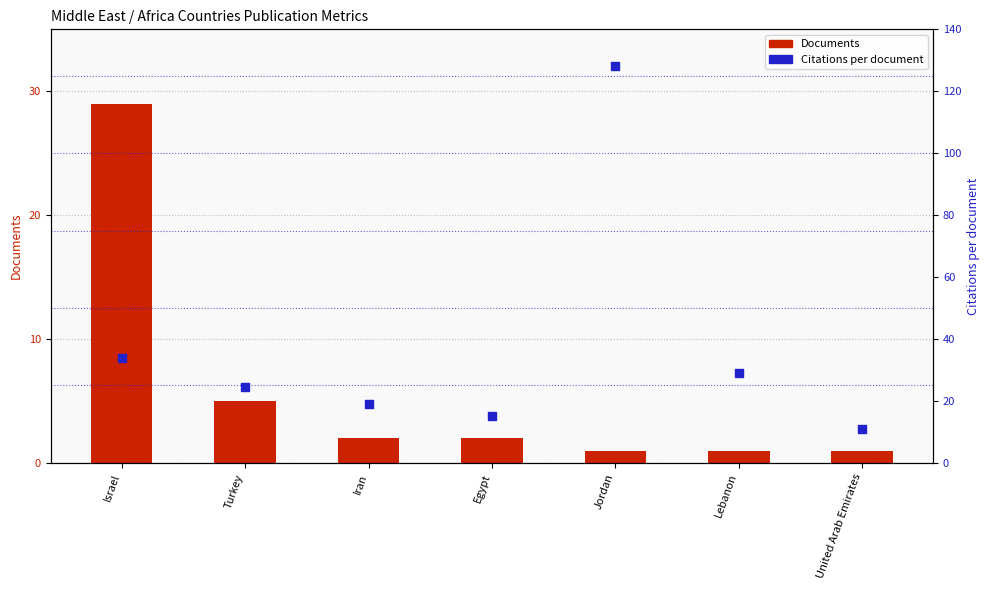

Which series has the largest total across all categories?

Citations per document